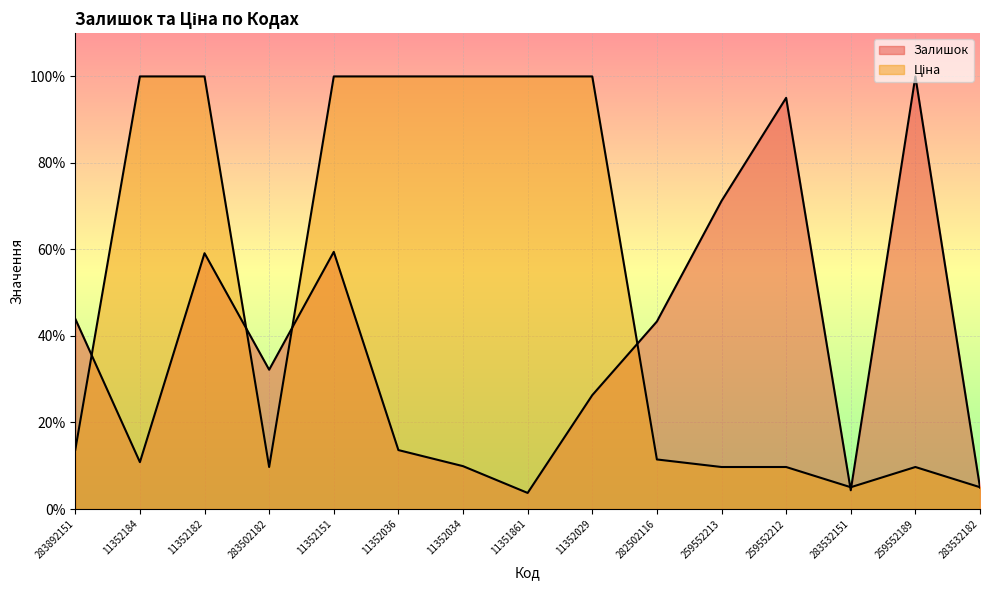

At how many categories does at least one series exceed 71?

10